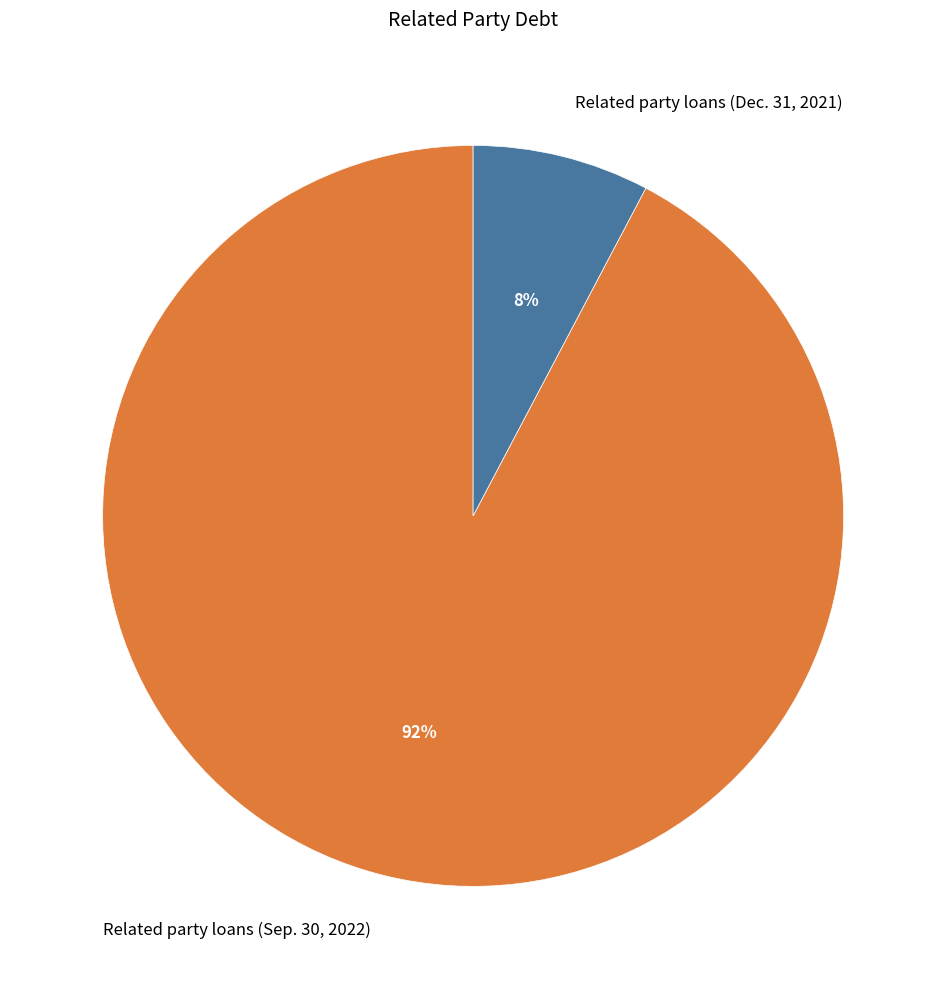

Between Related party loans (Dec. 31, 2021) and Related party loans (Sep. 30, 2022), which is larger?

Related party loans (Sep. 30, 2022)